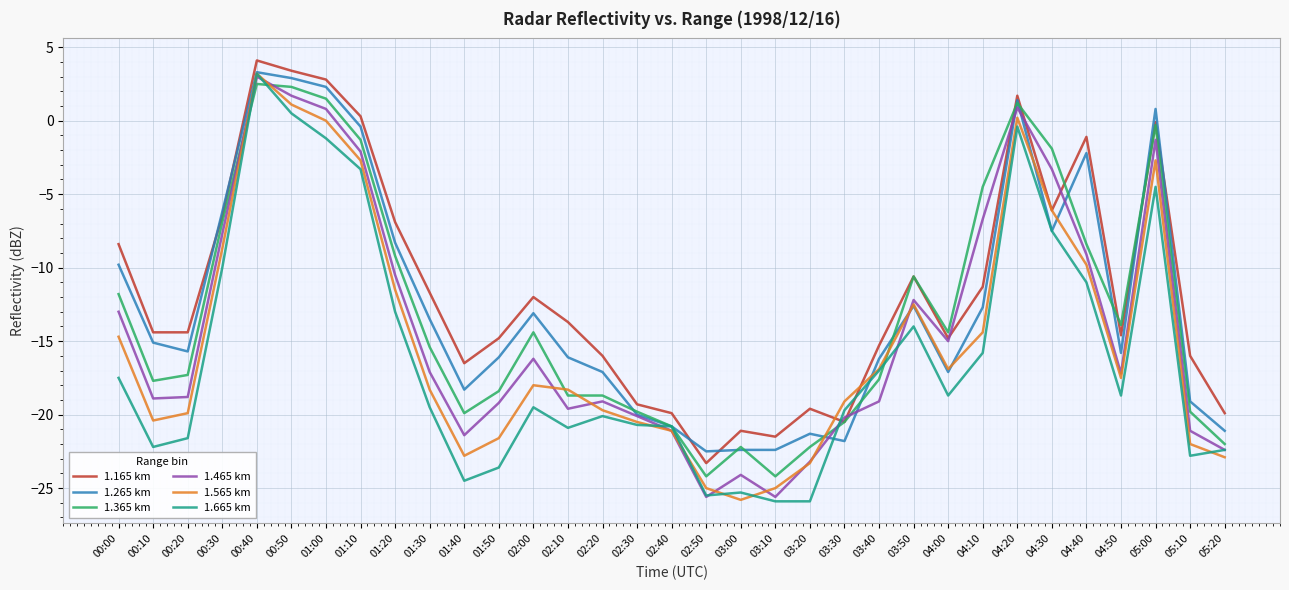

Is it true that 1.565 km equals -18.3 at 01:30?

True